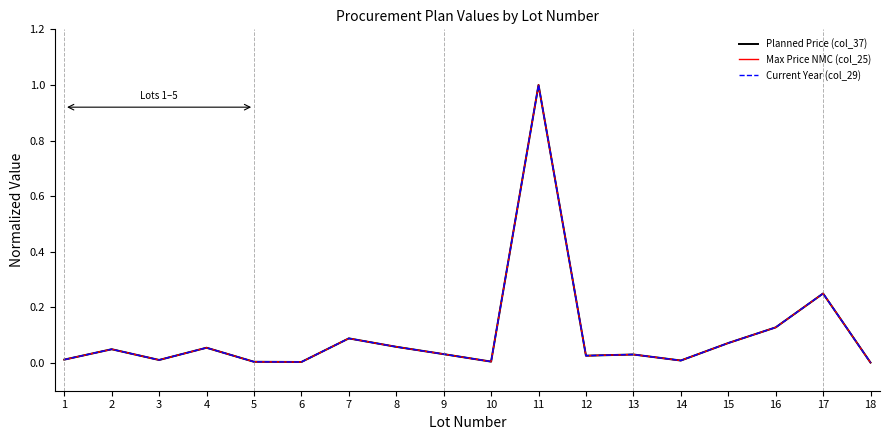

True or false: Planned Price (col_37) has a value of 0.0 at 3.

True